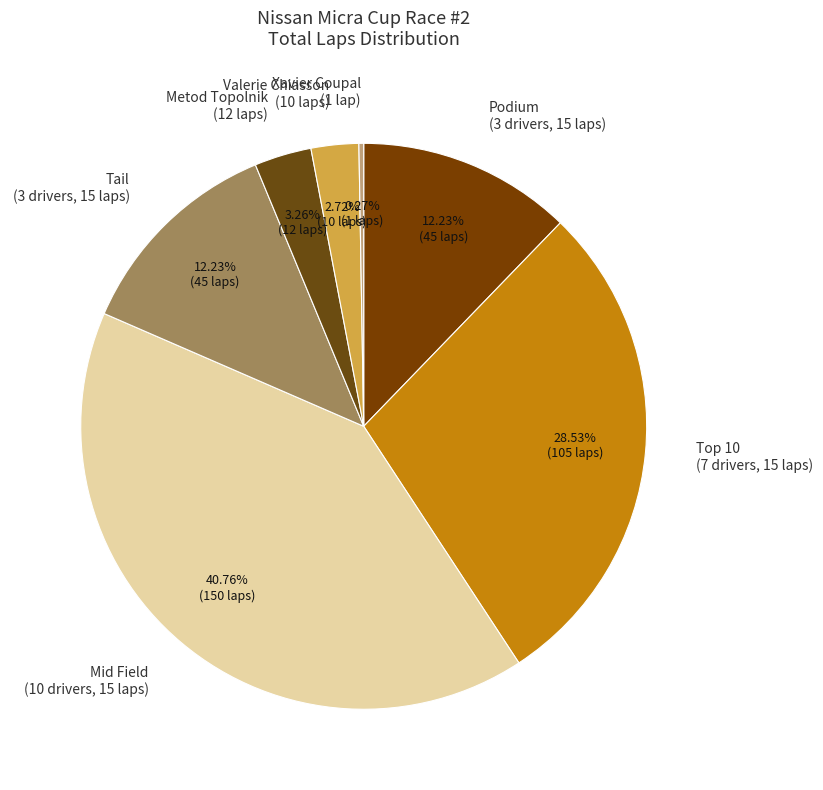

Does any single category account for the majority?

No